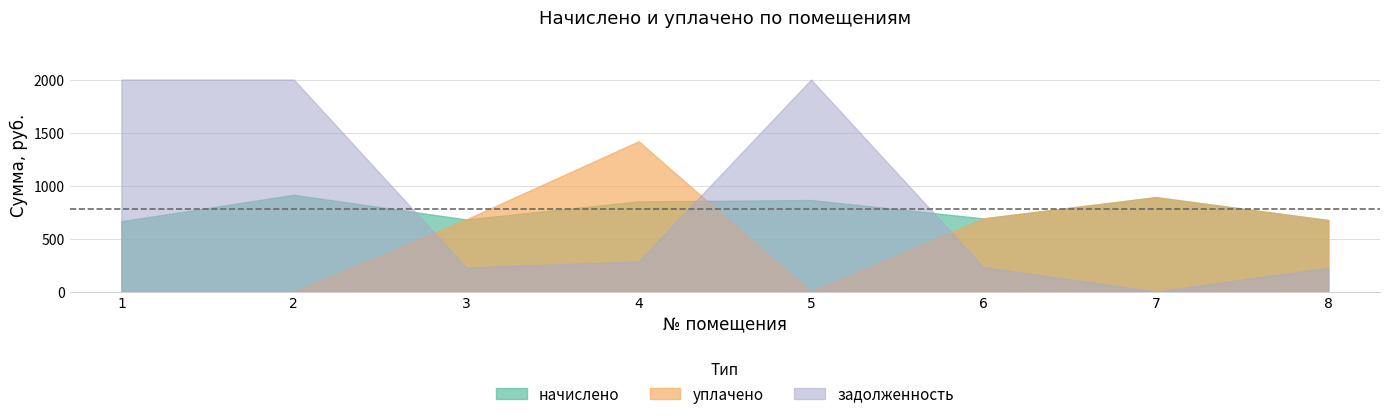

At which category does the chart reach its peak across all series?

5